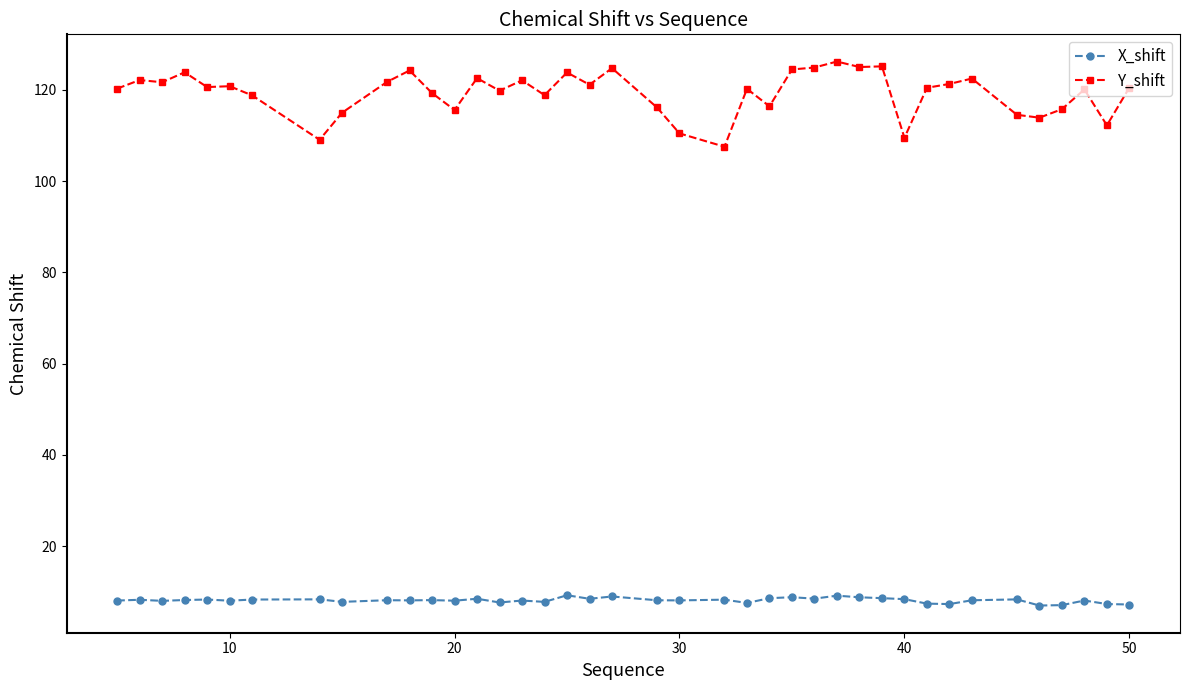

List the series in order of their overall mean, highest first.

Y_shift, X_shift